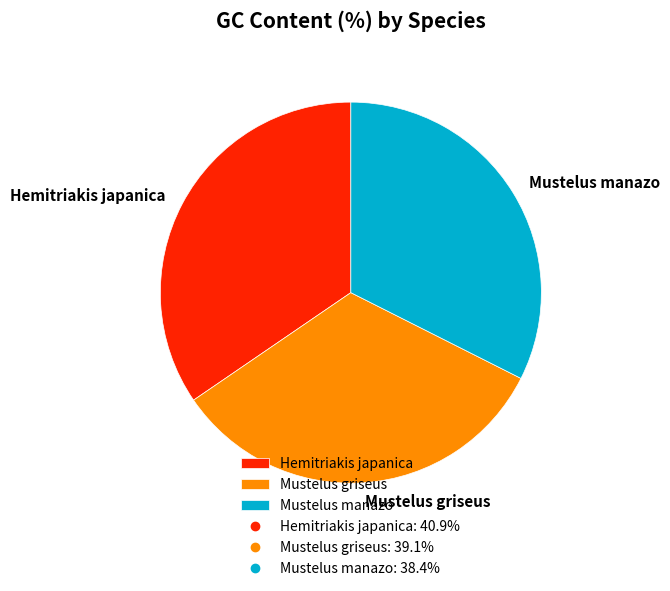

Count the number of slices in the pie.

3